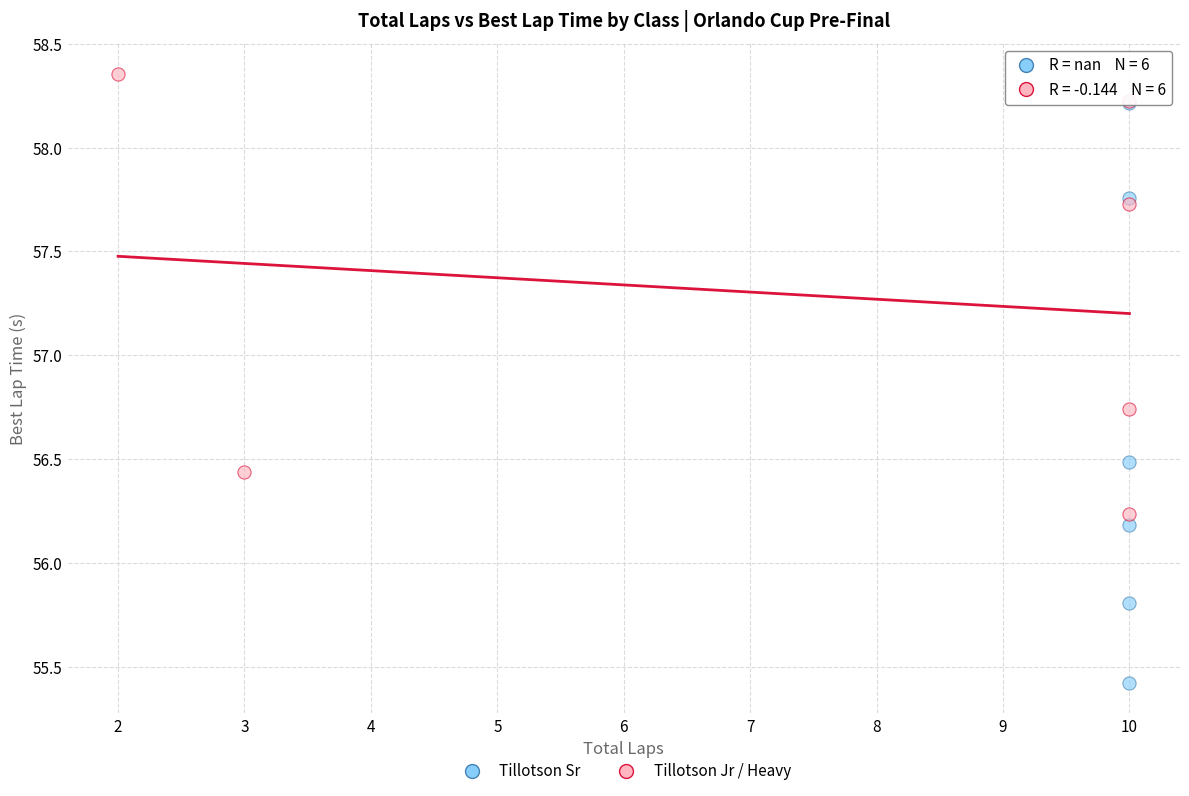

Which series has the widest spread of Y values?

Tillotson Sr